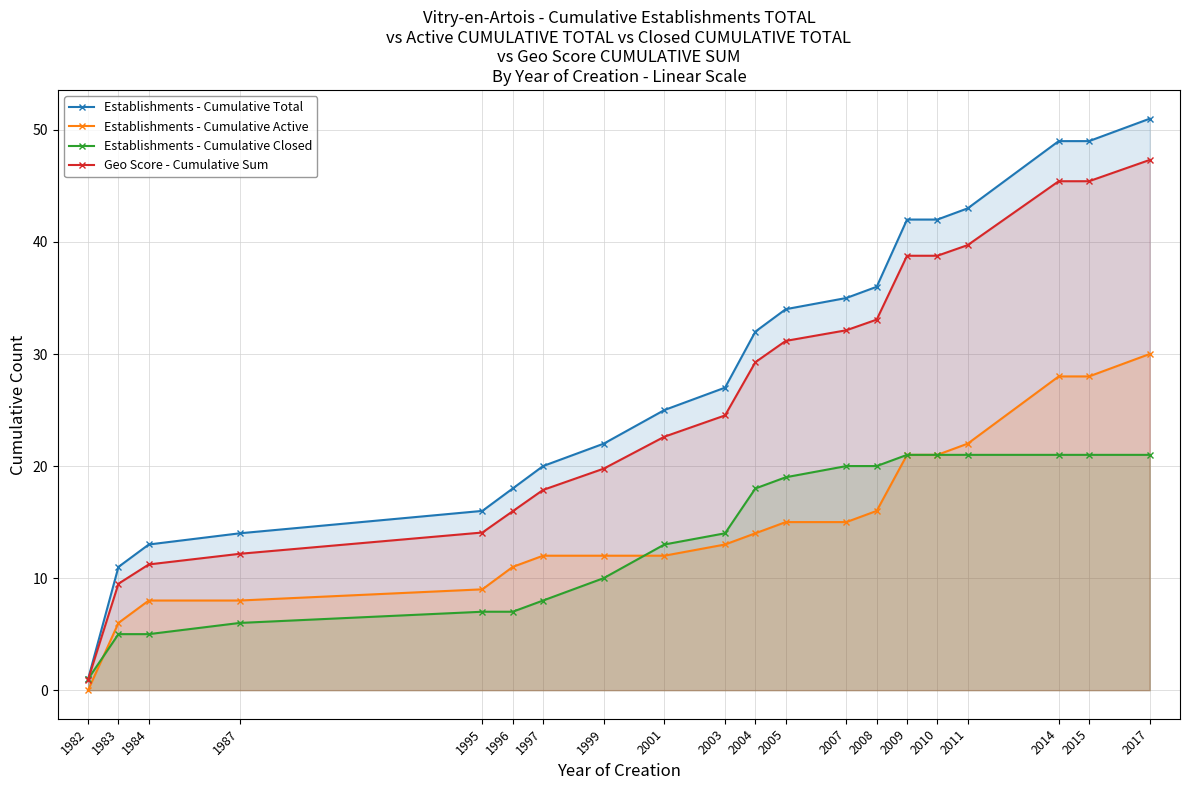

Rank the series by their maximum value, from highest to lowest.

Establishments - Cumulative Total, Geo Score - Cumulative Sum, Establishments - Cumulative Active, Establishments - Cumulative Closed